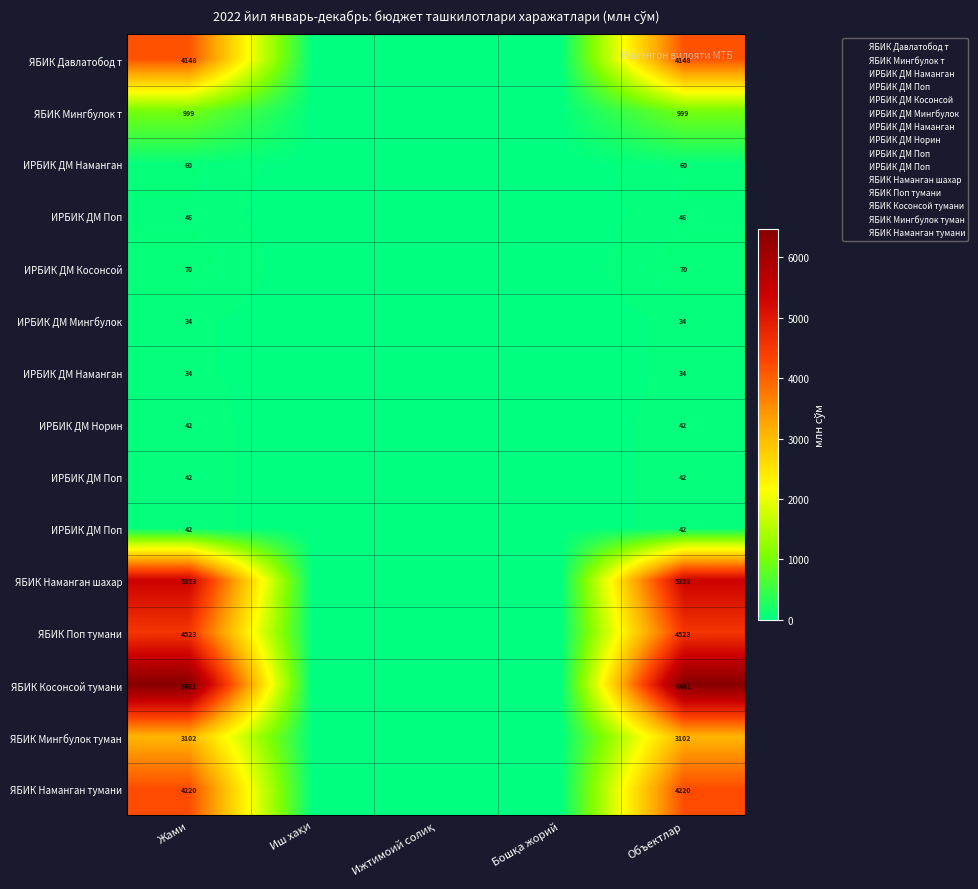

What is the total value across all series at Жами?

29174.4